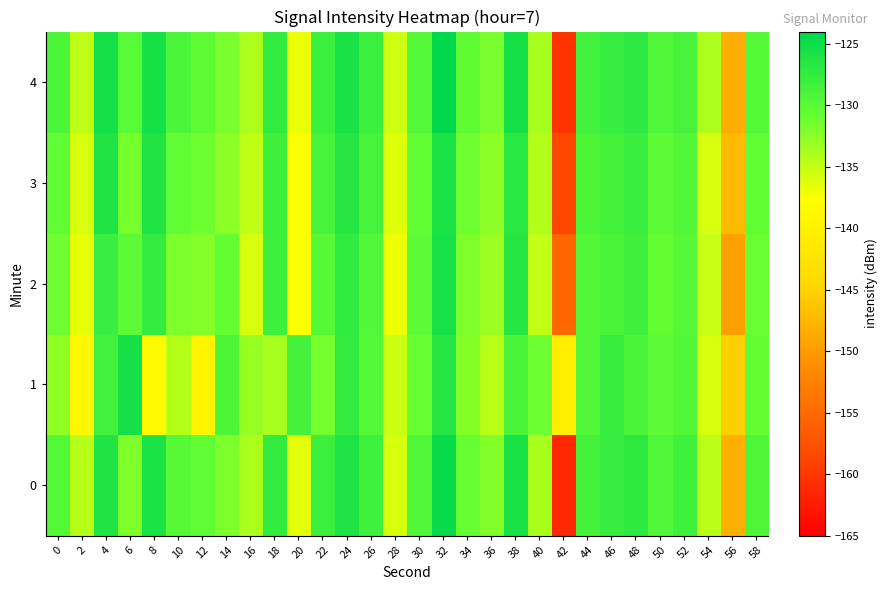

Which series changed the most between 24 and 50?

3